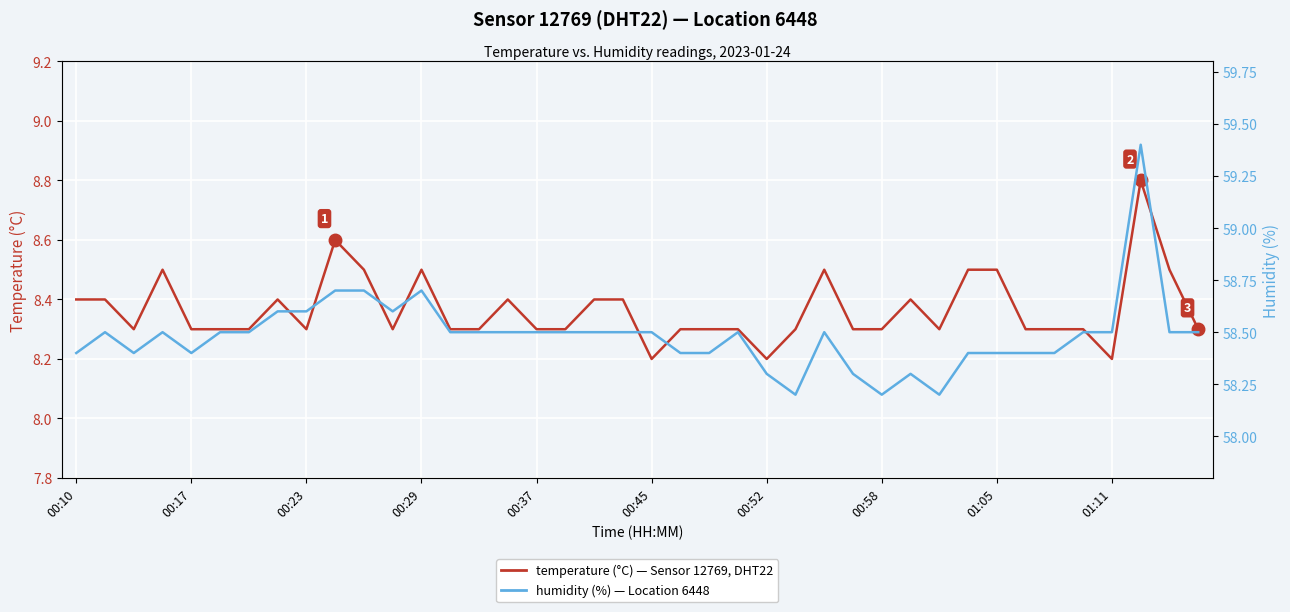

What is the difference between the highest and lowest values at 00:23?

50.3